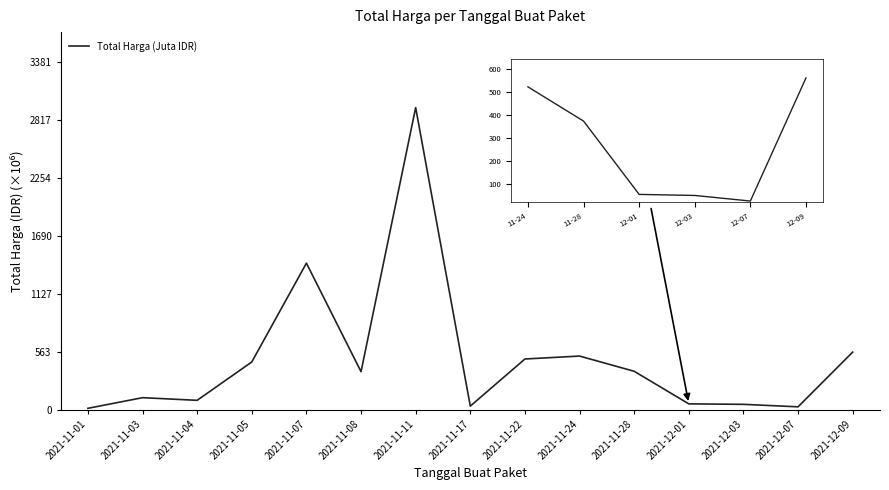

What is the difference between the values at 2021-11-28 and 2021-12-03?

321.8